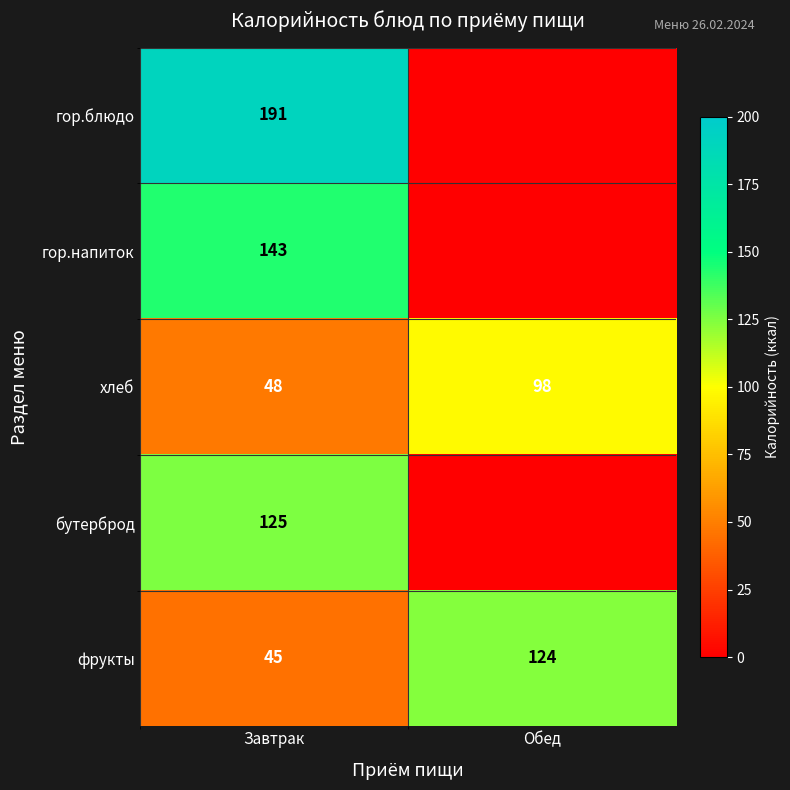

What is the total value across all series at Завтрак?

552